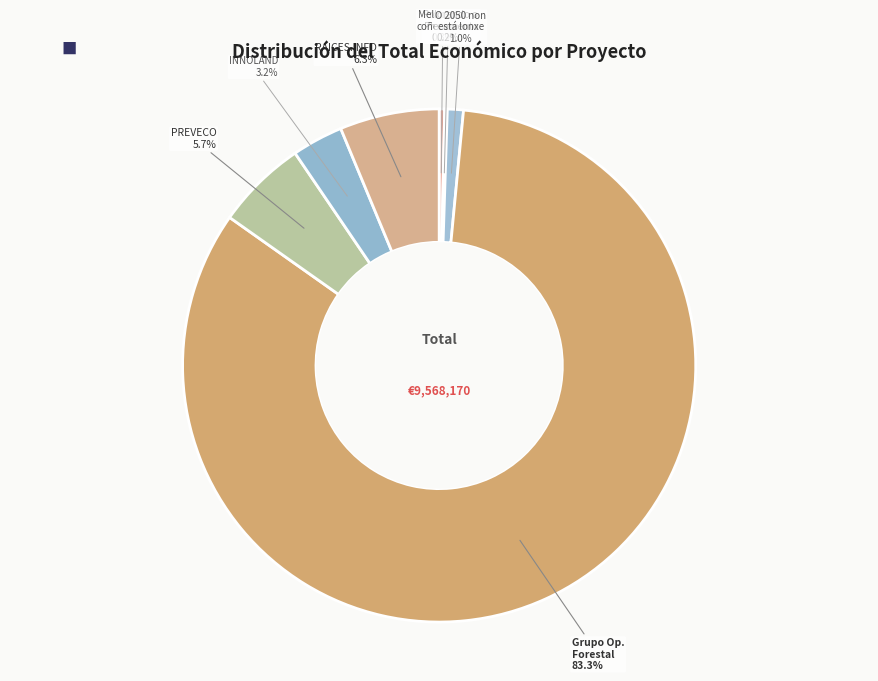

Which slice represents more than half of the pie?

Grupo Op. Forestal